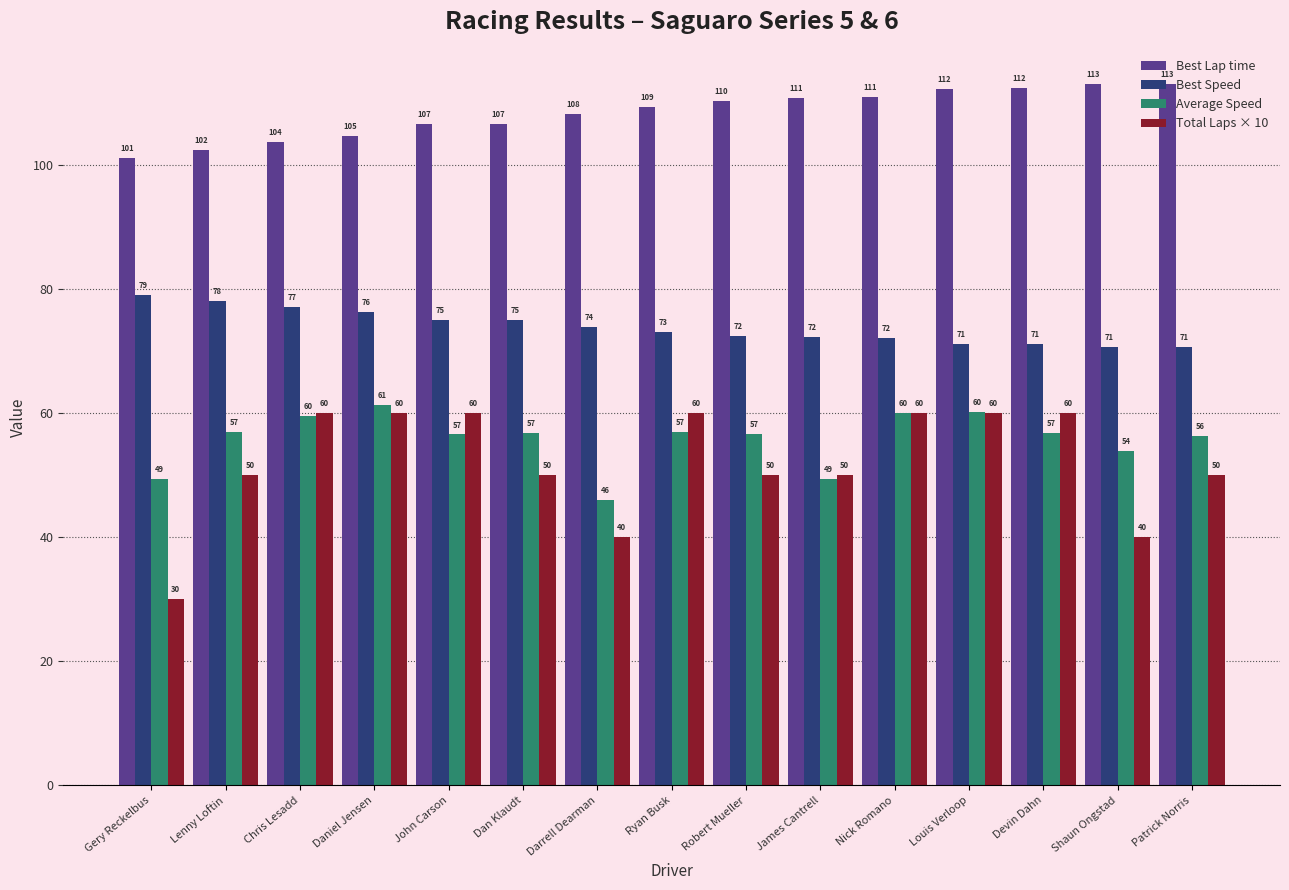

True or false: Best Speed has a value of 139.5 at Lenny Loftin.

False